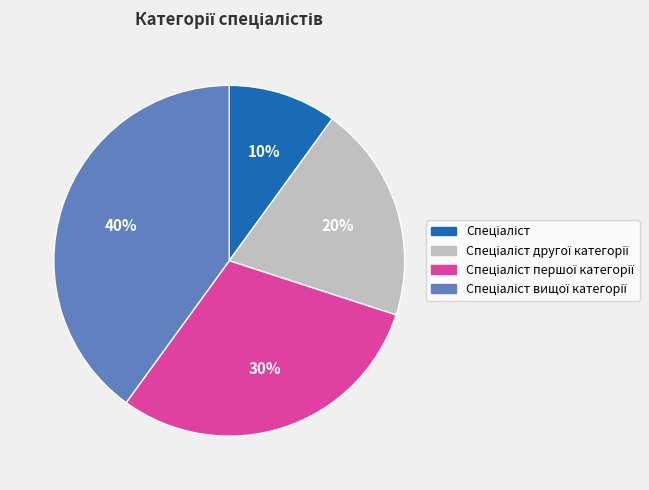

To the nearest percent, what is the average slice percentage?

25%